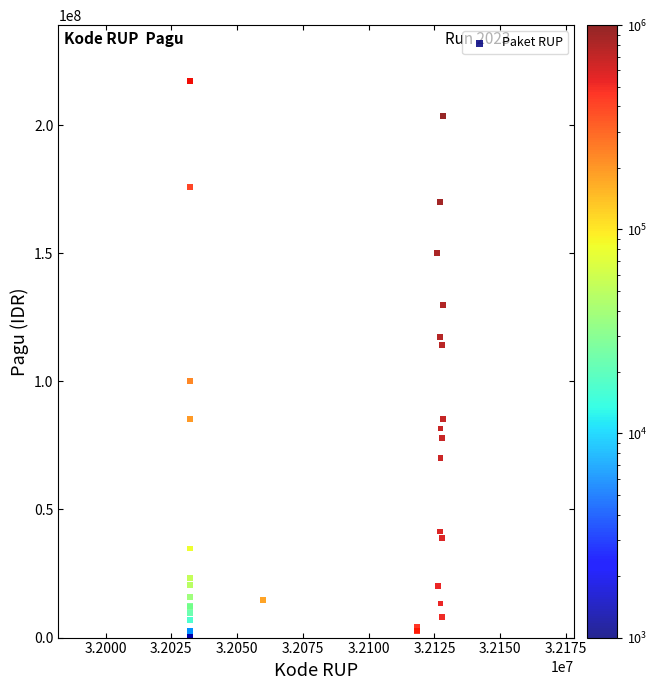

What Y value in the scatter plot is closest to 108830000?

114296000